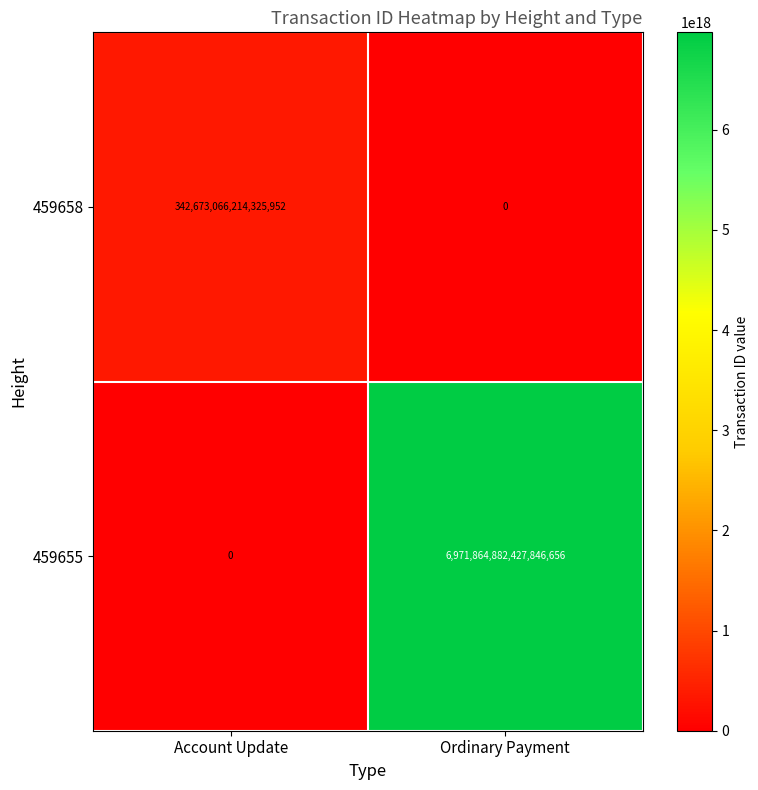

At which category is the sum across all series the highest?

Ordinary Payment